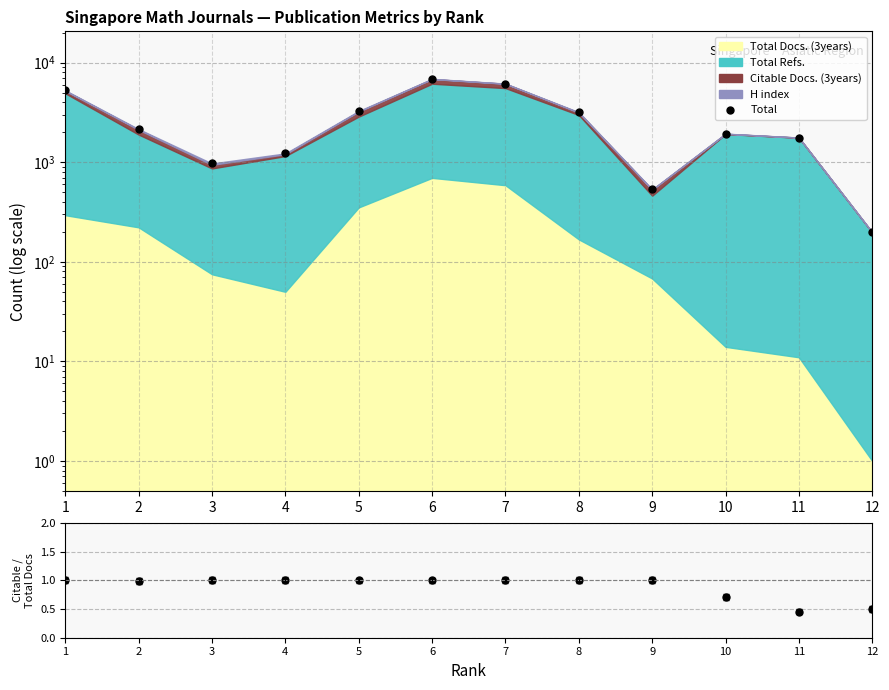

Which series has the widest spread of values?

Total